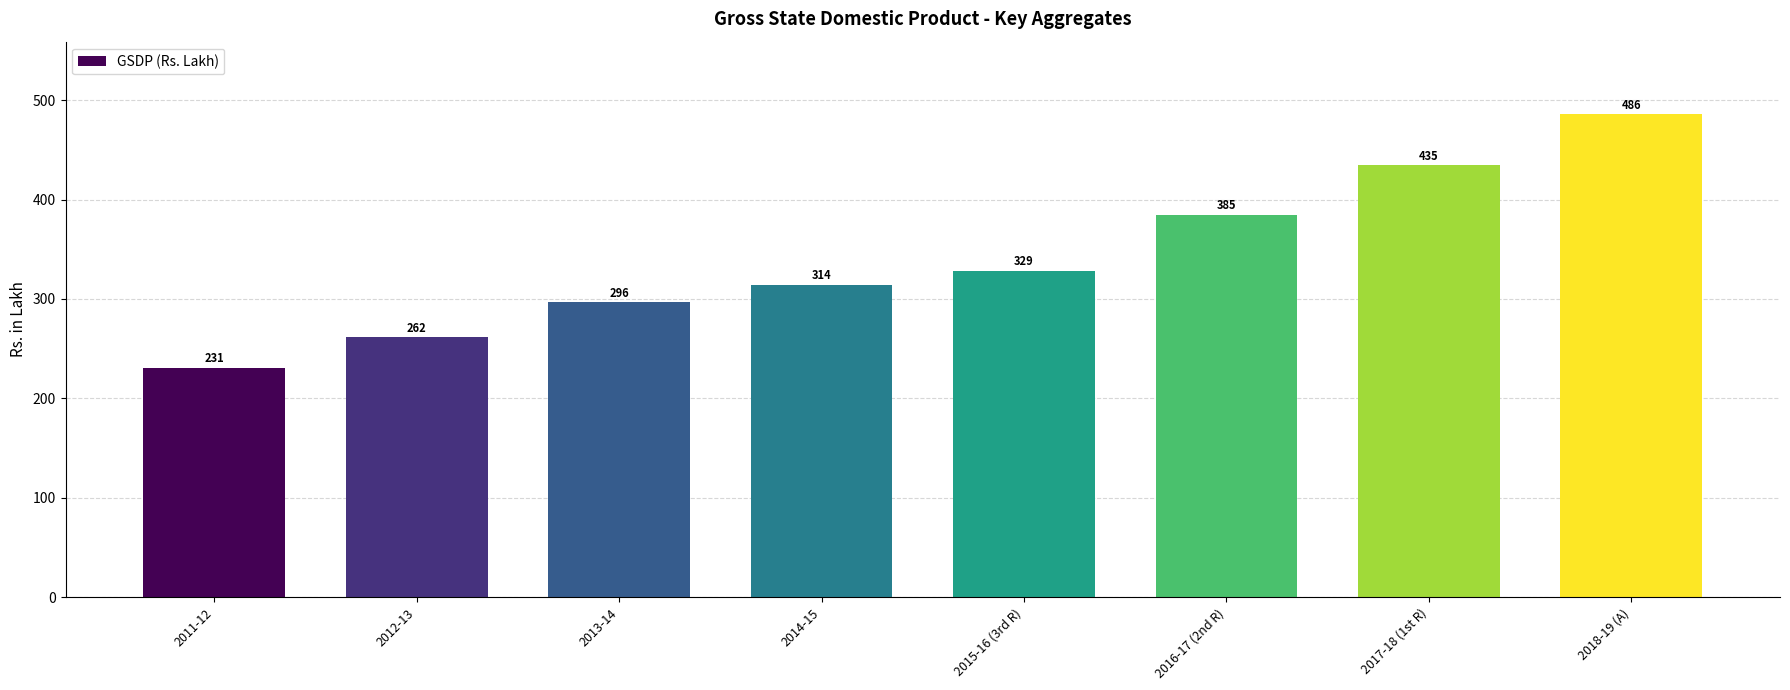

Are the bars horizontal?

No